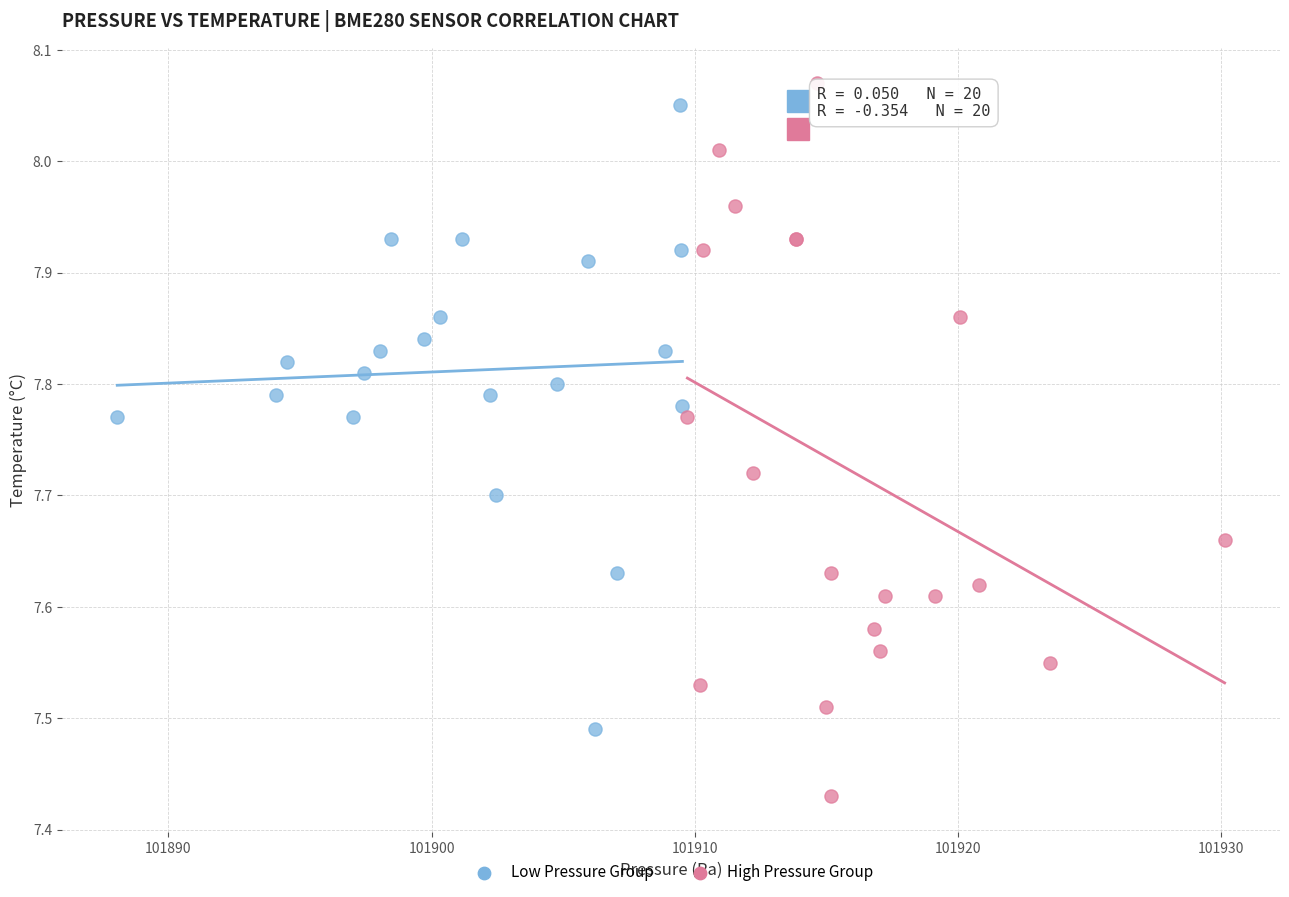

What are all the series names shown in the legend?

Low Pressure Group, High Pressure Group